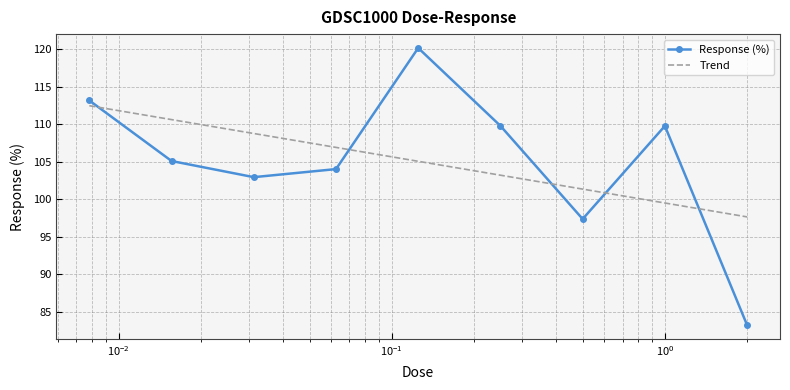

Reading left to right, what are all the values shown in this chart?

113.2	105.1	102.9	104.0	120.1	109.8	97.4	109.8	83.2